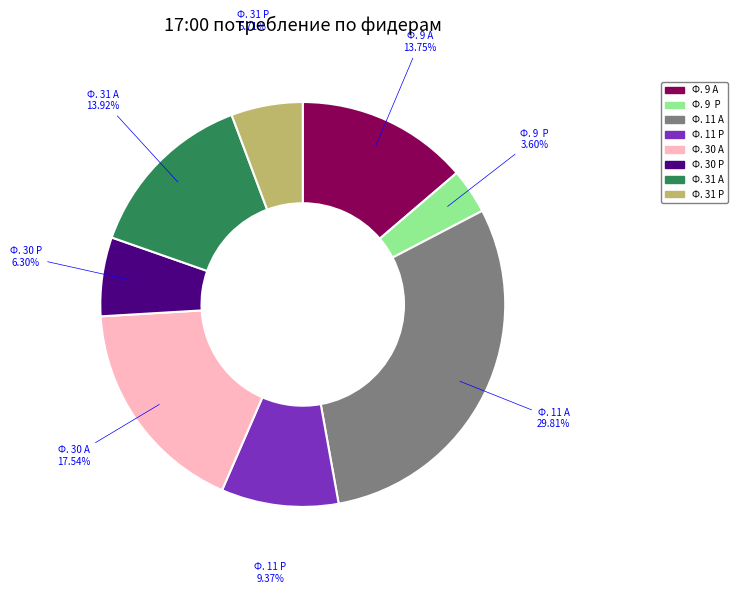

Count the number of slices in the pie.

8